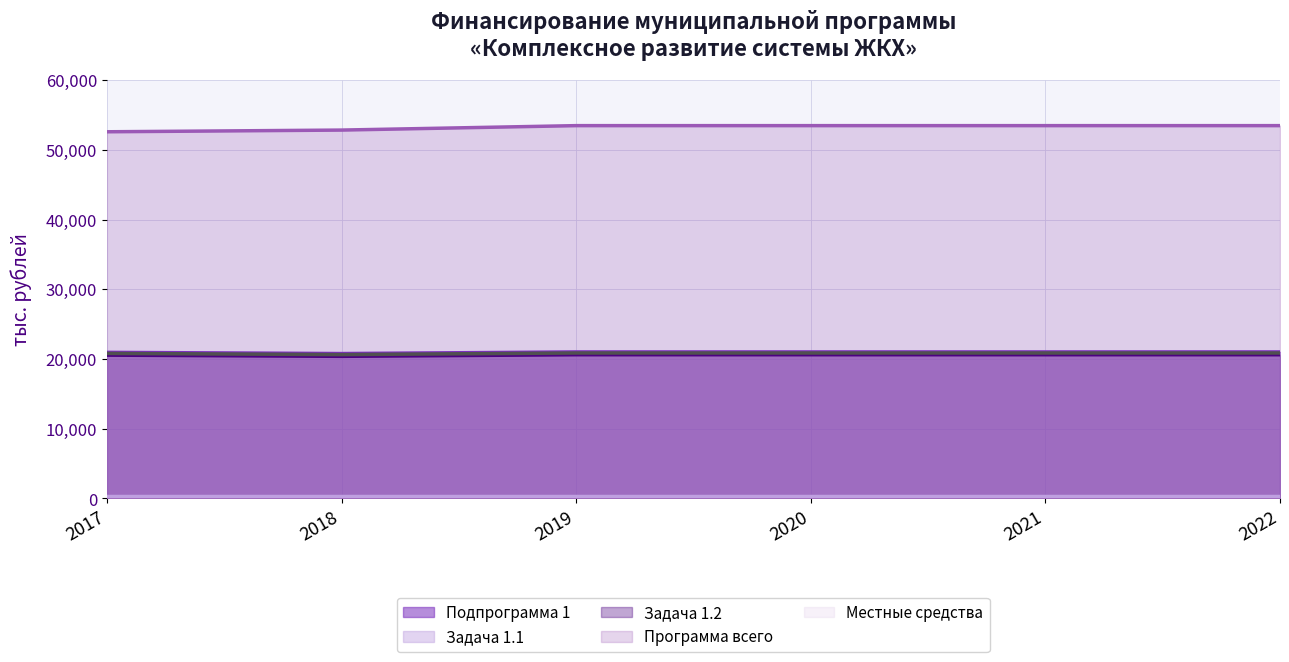

How many series are shown in this chart?

5